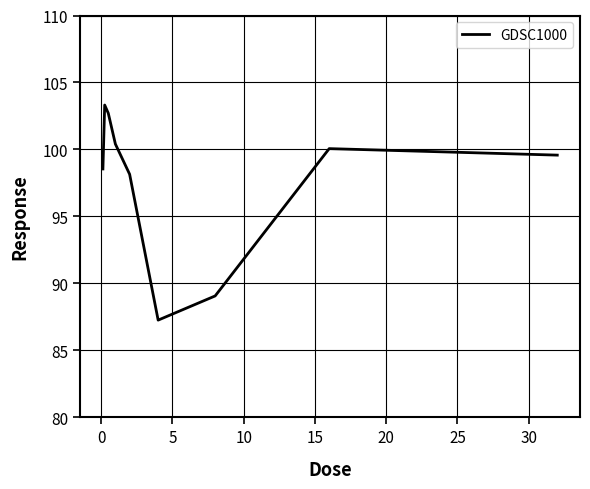

What is the greatest value displayed?

103.3